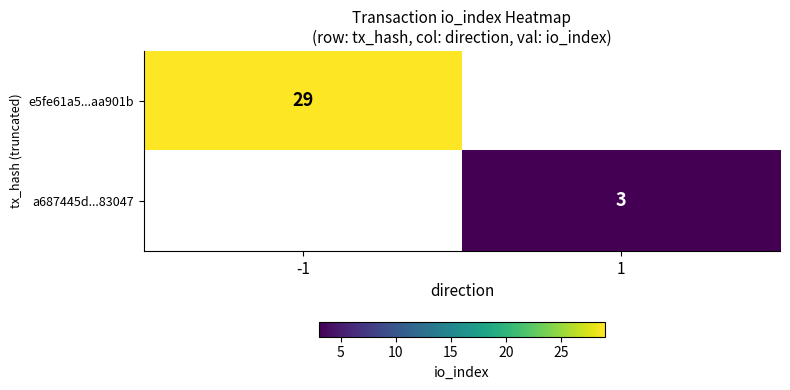

How many data points does each series have?

2